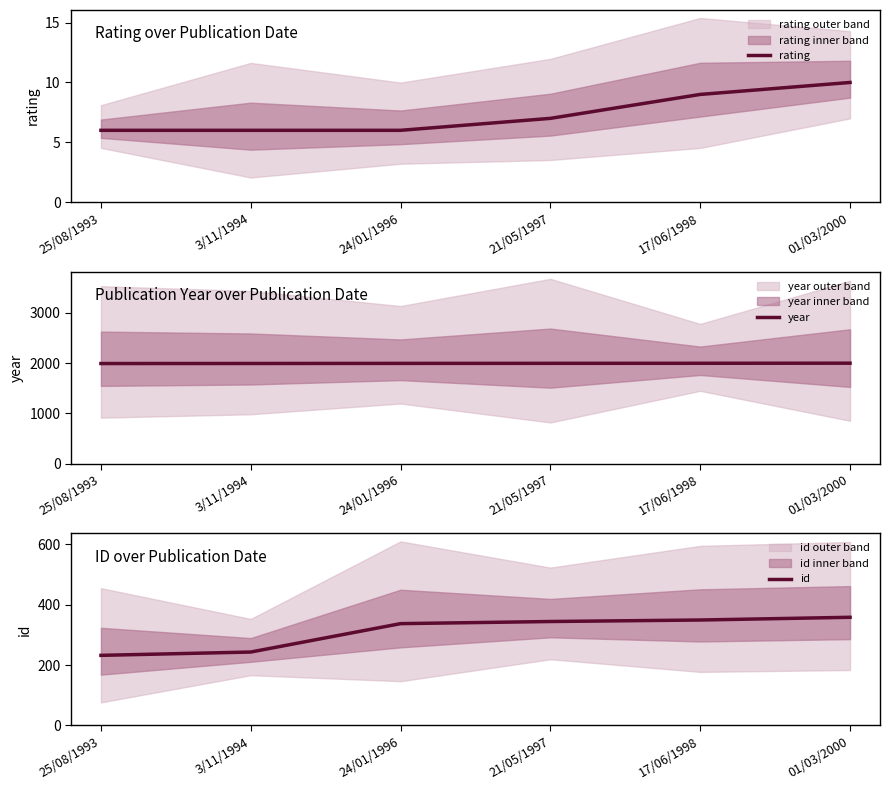

At which label does year reach its peak?

01/03/2000